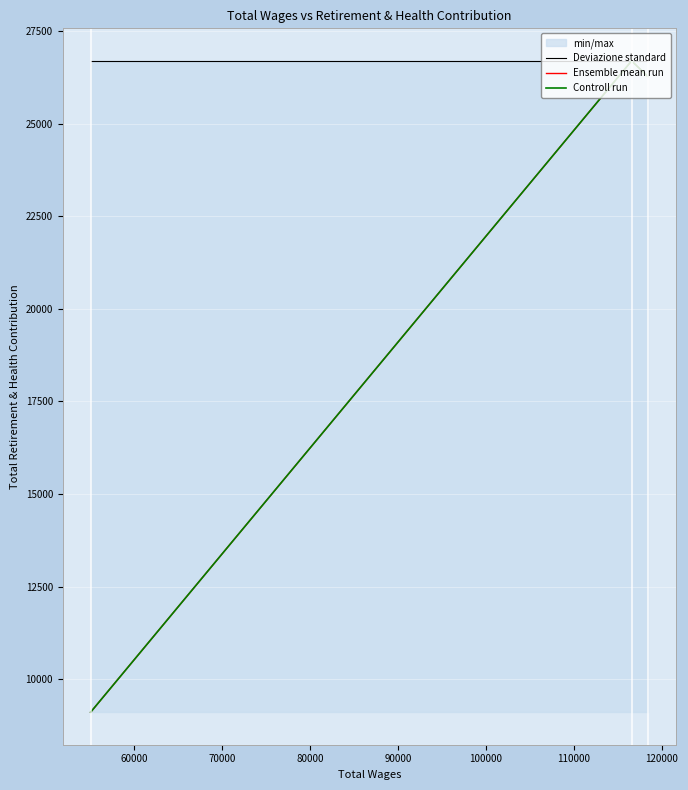

What is the difference between the maximum and minimum values in the Controll run series?

17592